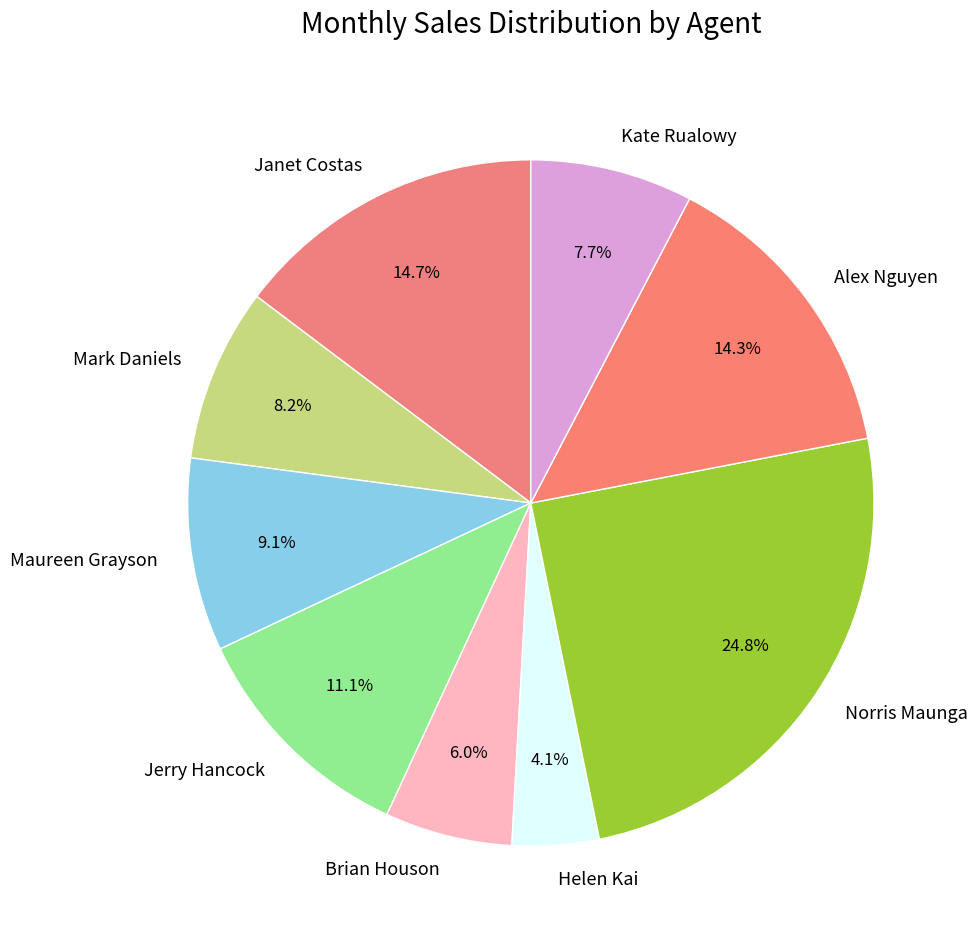

Do Norris Maunga and Janet Costas together represent more than half of the pie?

No